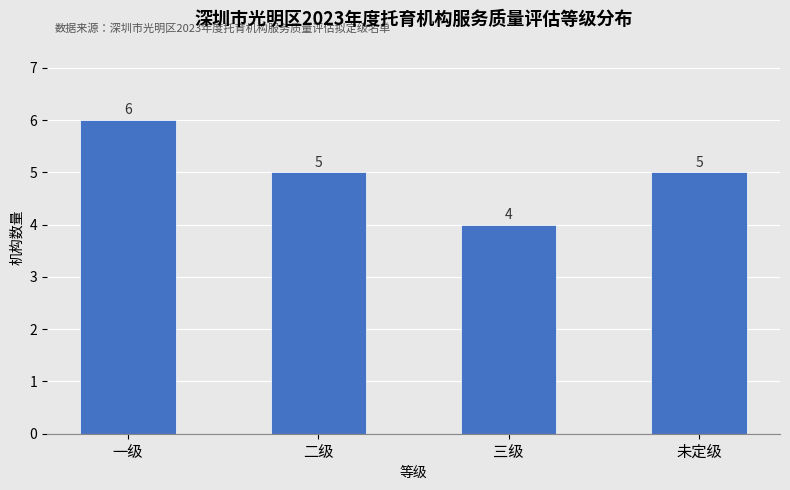

Reading left to right, list all the values displayed in this chart.

一级=6	二级=5	三级=4	未定级=5